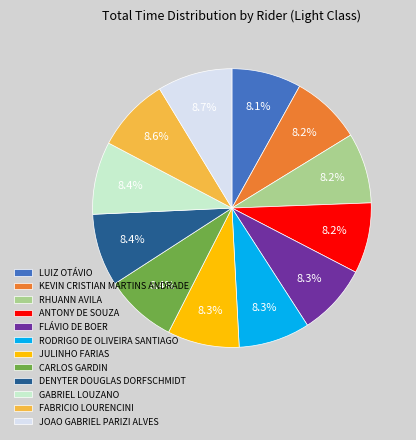

What is the ratio of the value at ANTONY DE SOUZA to the value at KEVIN CRISTIAN MARTINS ANDRADE?

1.0